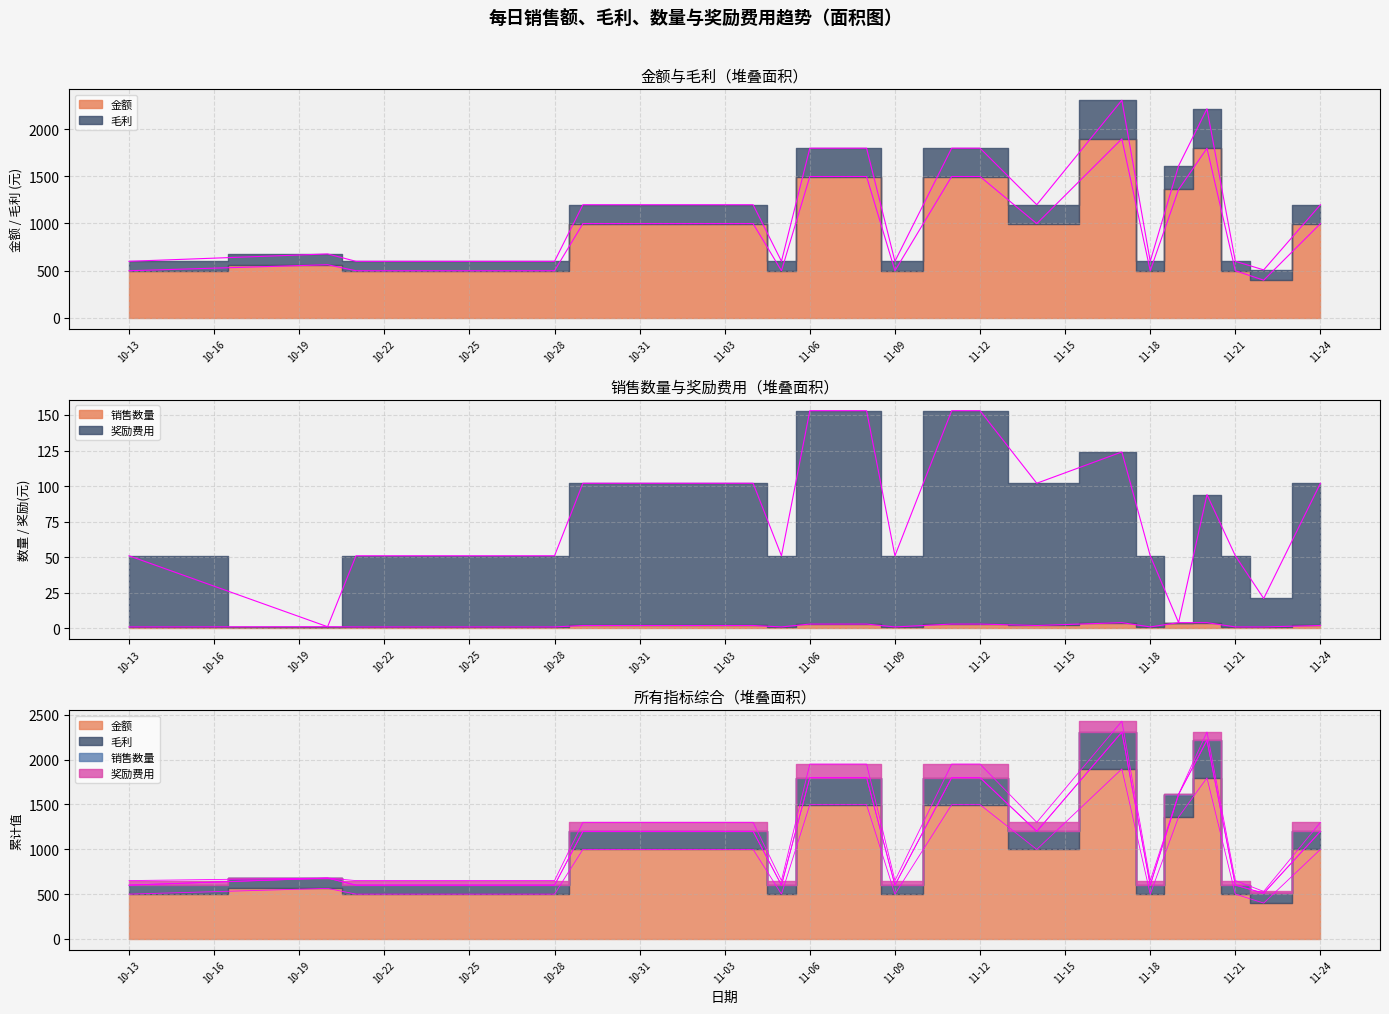

Which series has the widest spread of values?

毛利